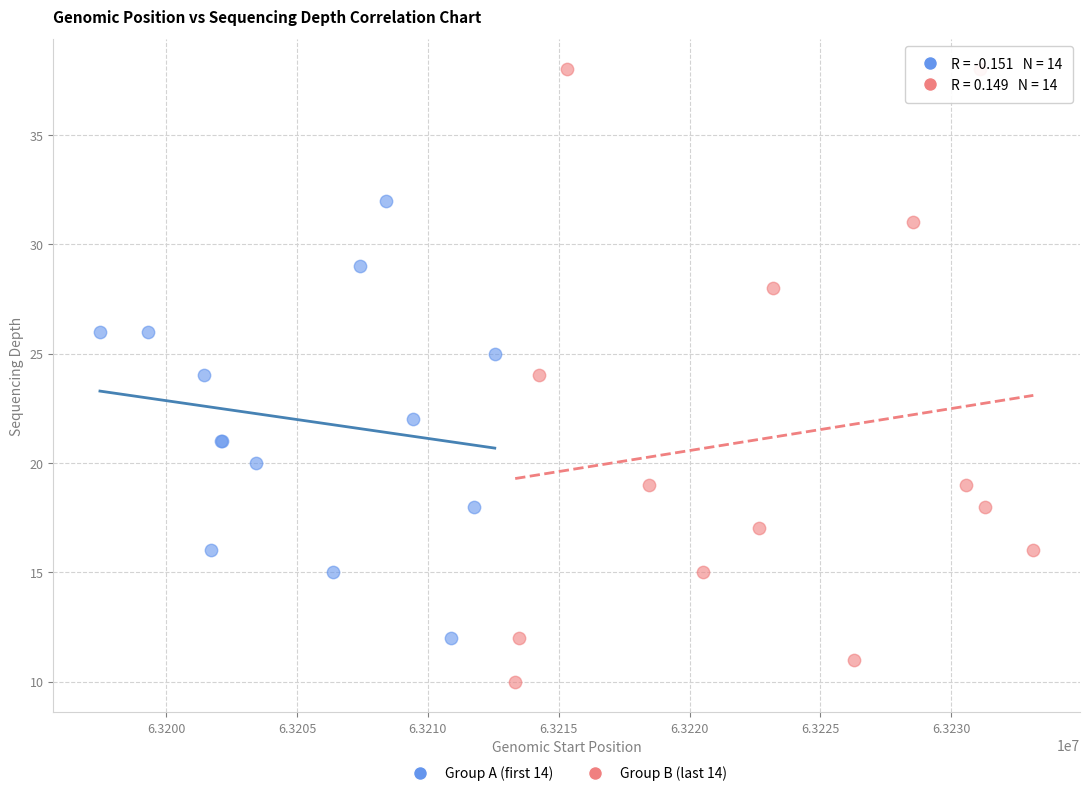

Which series contains the highest Y value?

Group B (last 14)